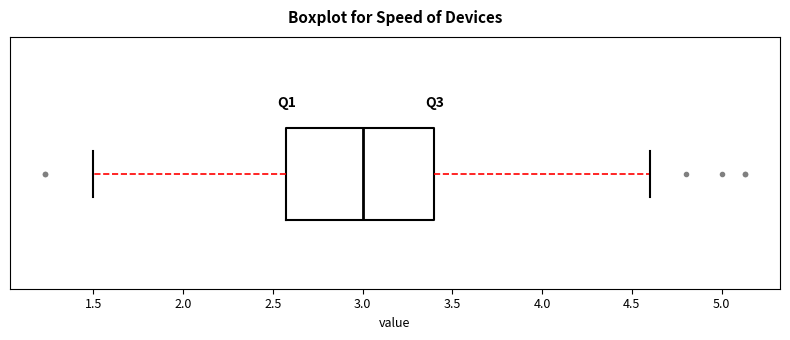

Where does the median line of the box sit on the x-axis? The values are not printed on the chart, so give them approximately, as read against the axis.

3.0